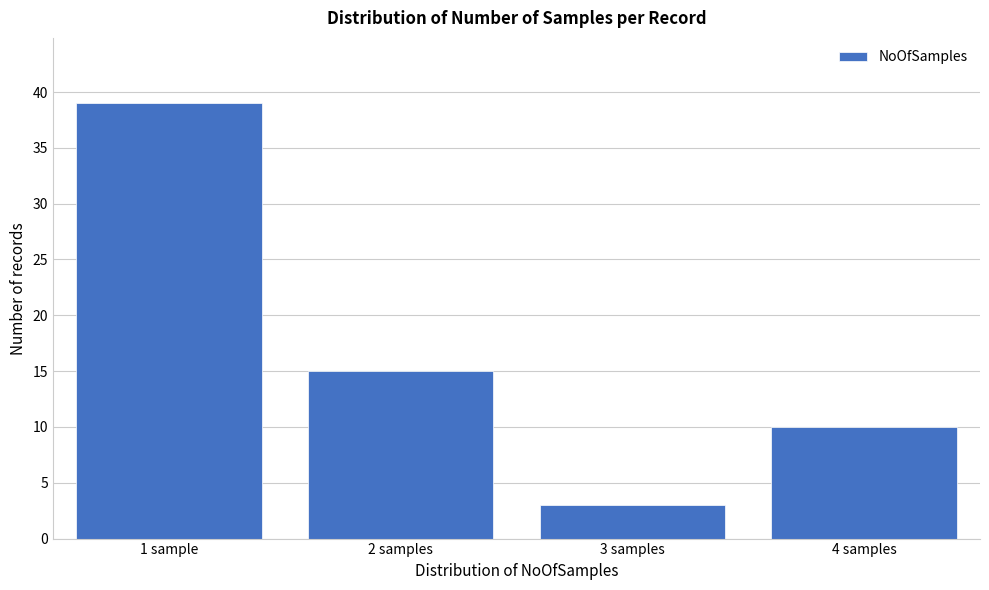

Reading right to left, what are all the values shown in this chart?

10	3	15	39